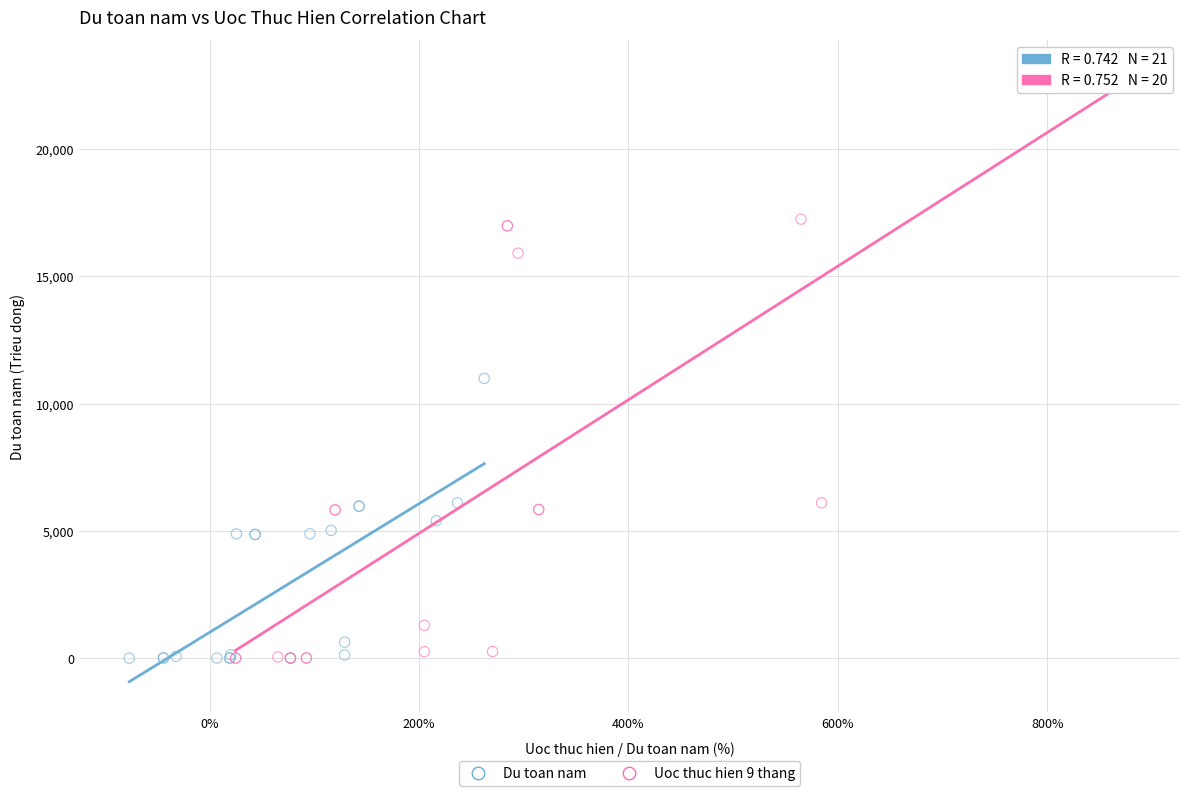

What are all the series names shown in the legend?

Du toan nam, Uoc thuc hien 9 thang